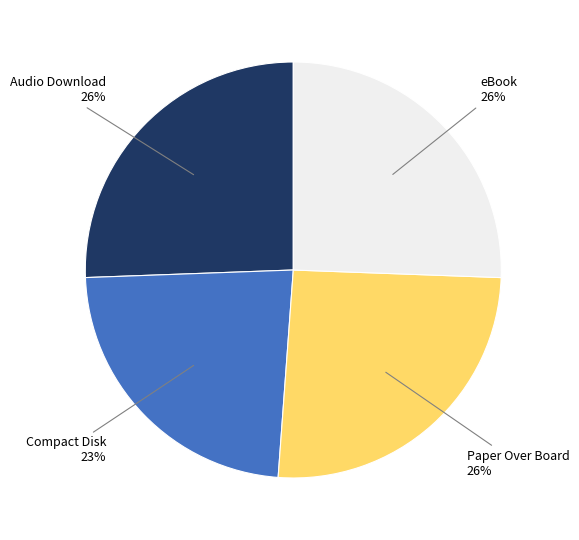

Is there any slice that represents more than half of the pie?

No